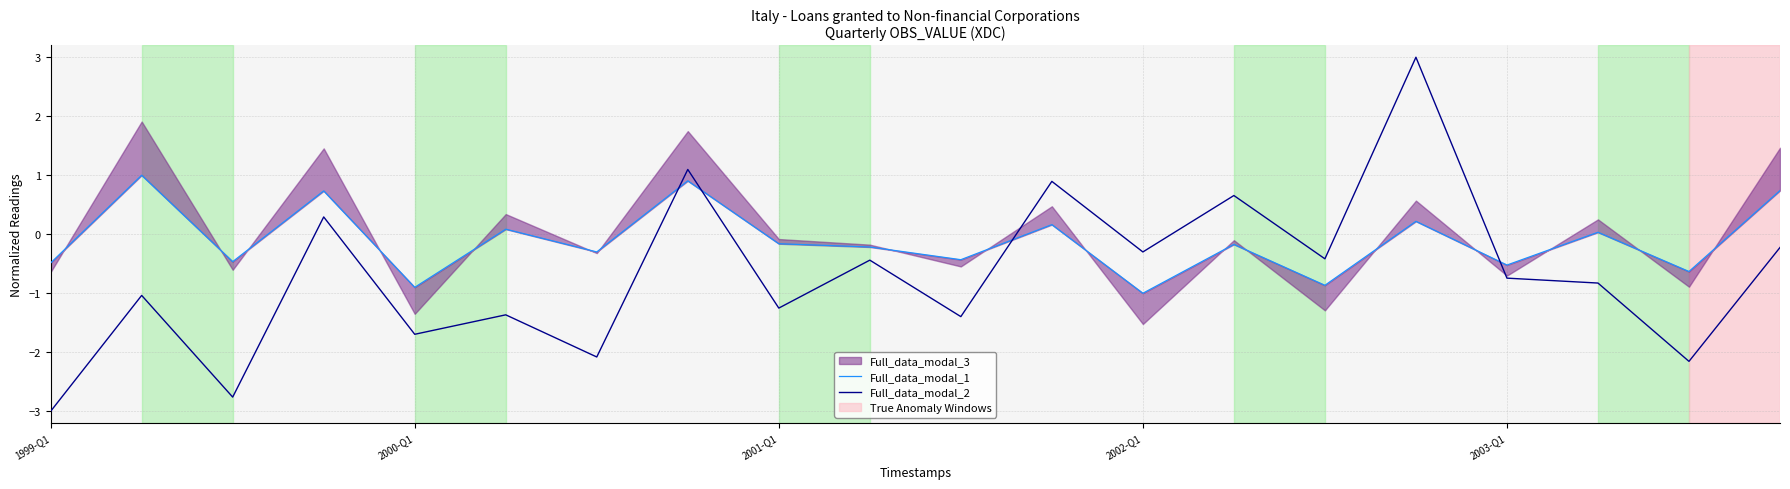

What is the total value across all series at 11?

1.1